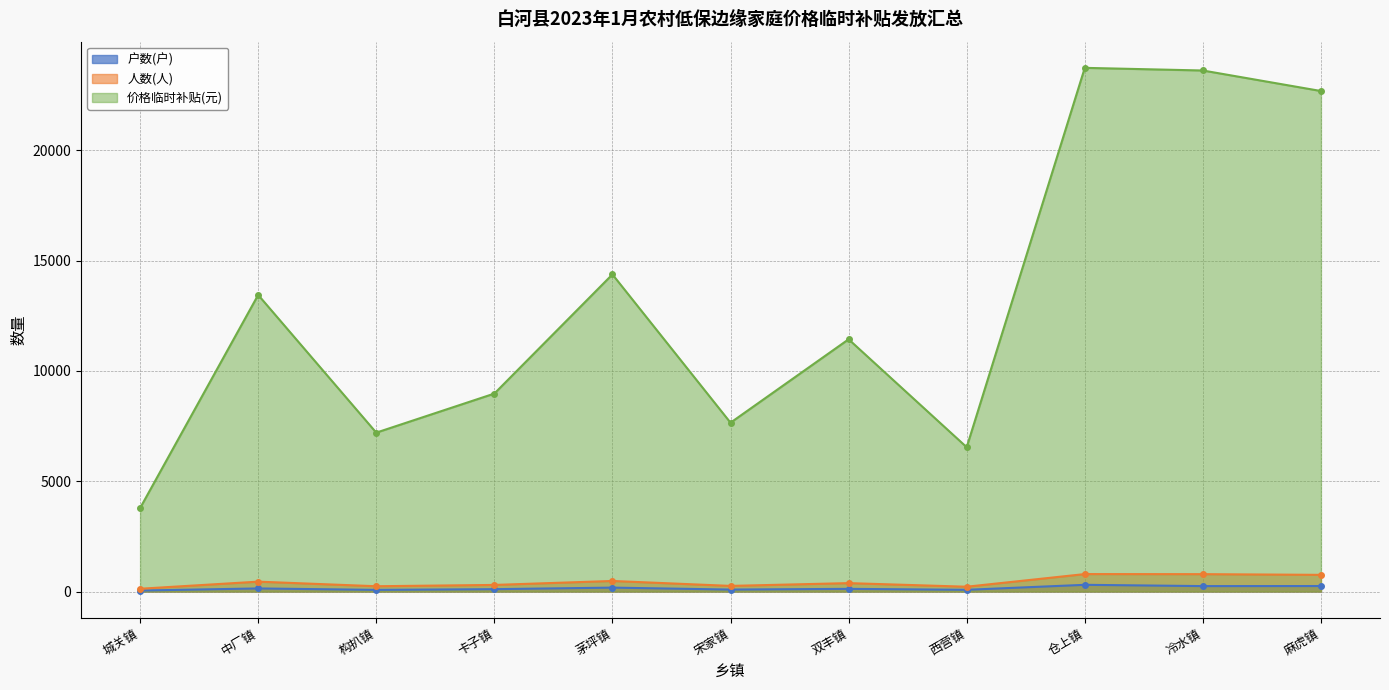

How many interior local valleys does the 人数(人) series have?

3